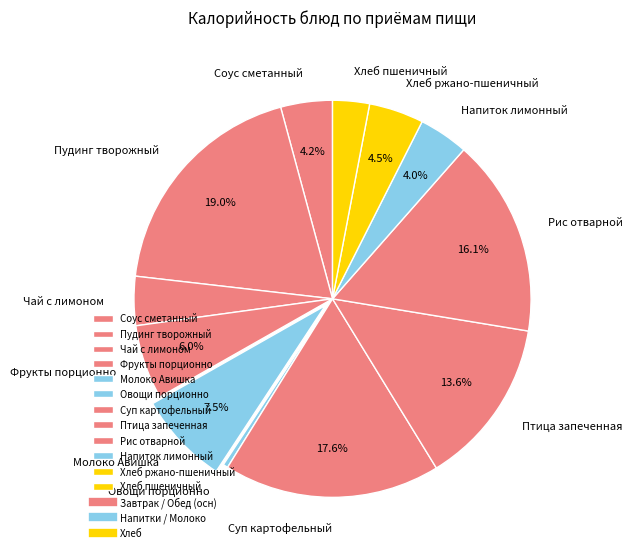

How many slices are in this pie chart?

12